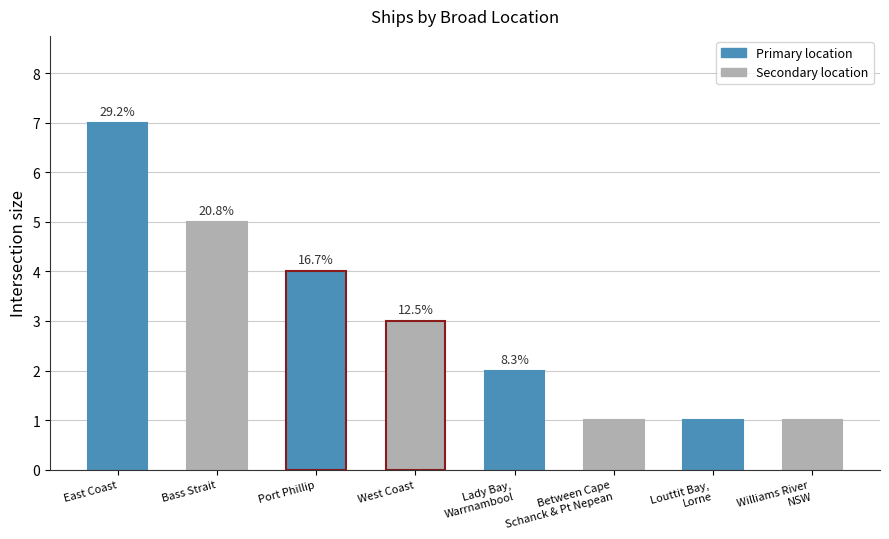

Are the bars horizontal?

No